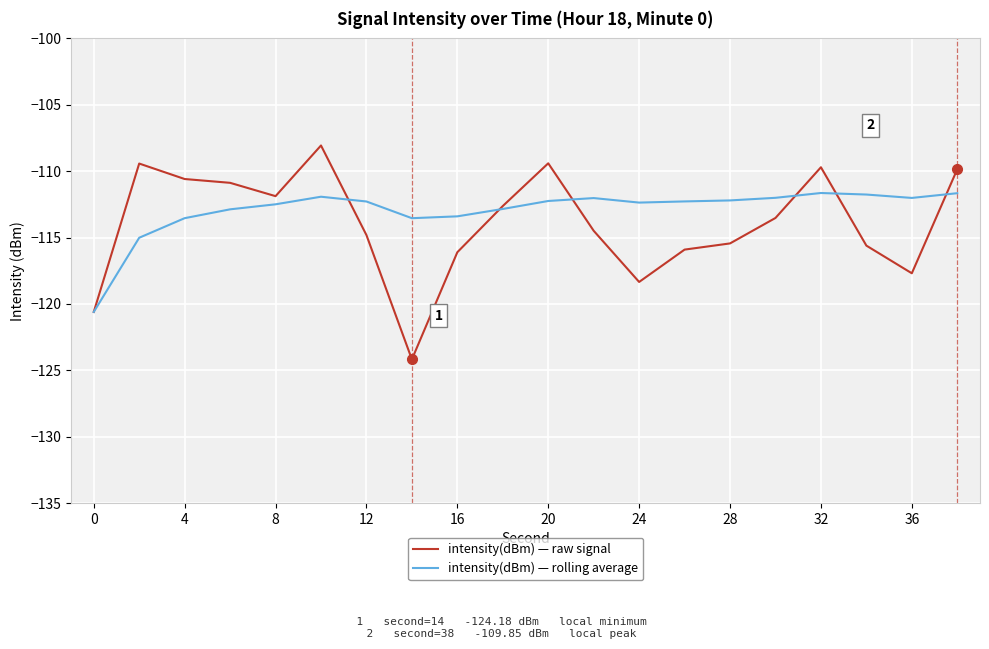

How many categories are shown in the chart?

20